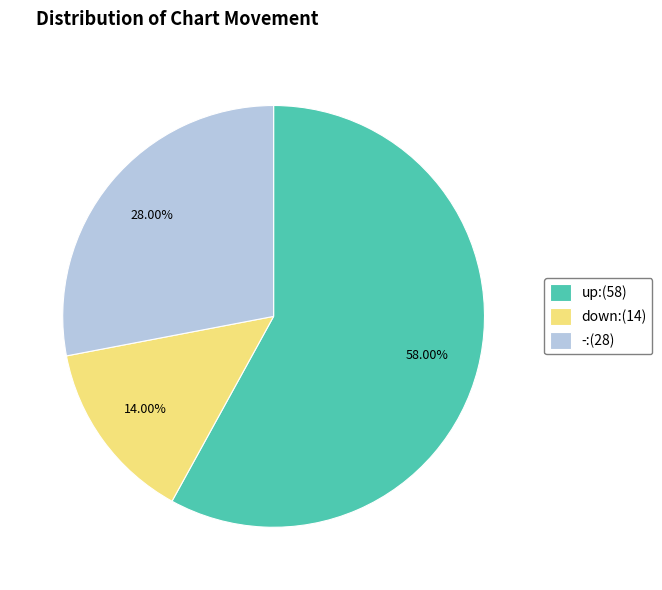

Which slice is the smallest?

down